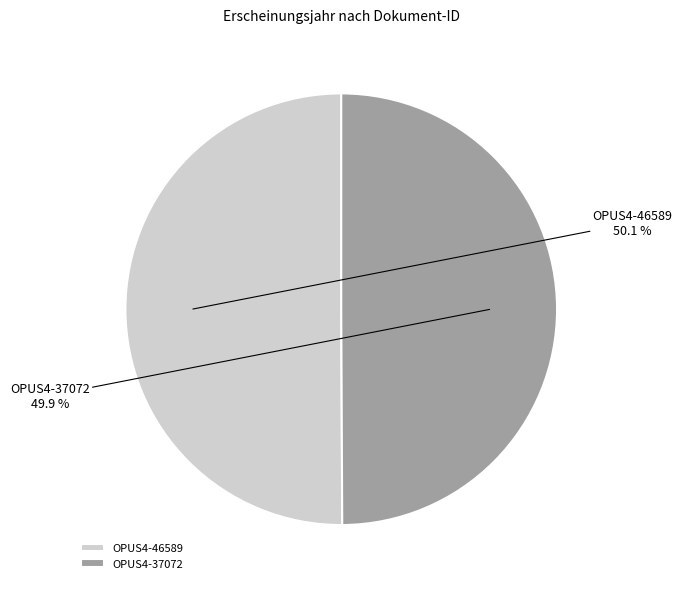

To the nearest percent, what is the average slice percentage?

50%